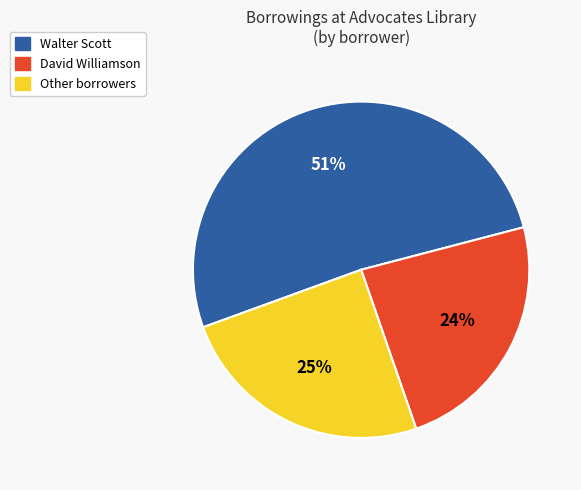

Which category has the biggest portion of the pie?

Walter Scott